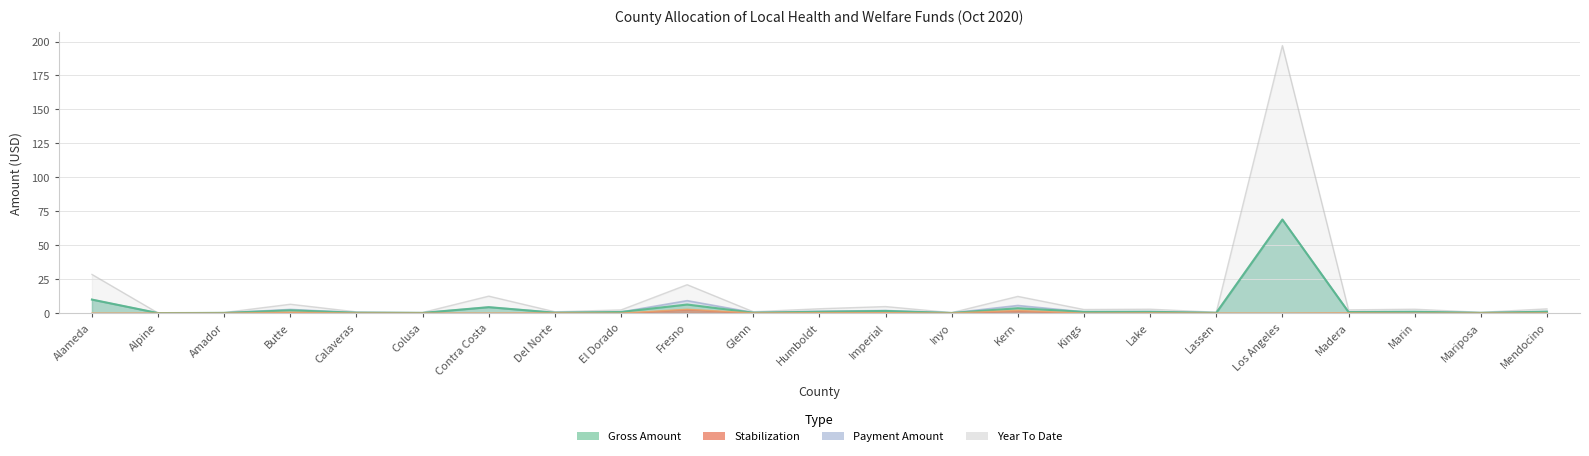

At which category does Year To Date reach its first local peak?

Butte